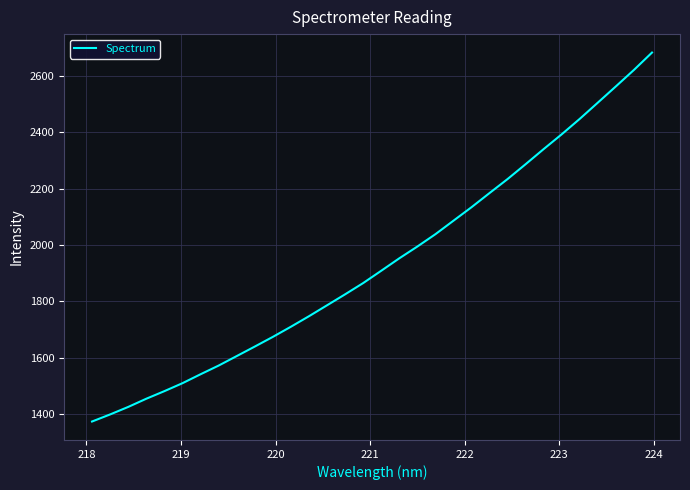

What is the difference between the maximum and minimum values?

1309.2